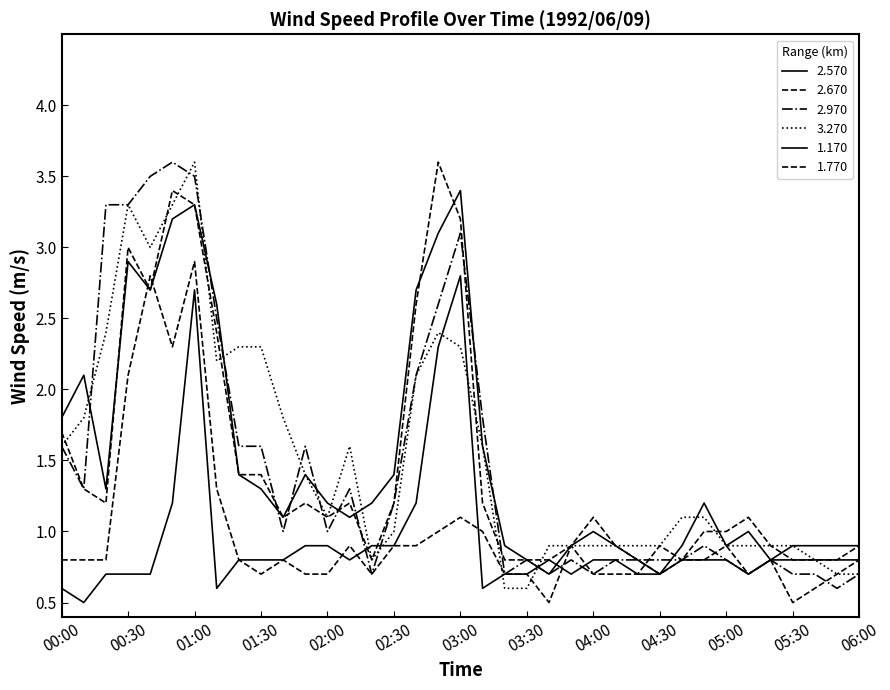

Which series has the largest total across all categories?

3.270